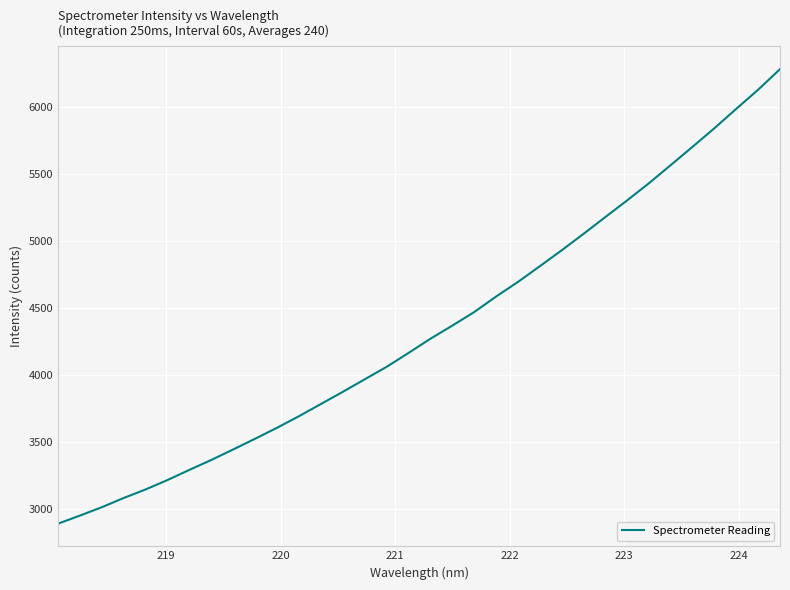

What is the greatest value displayed?

6283.3